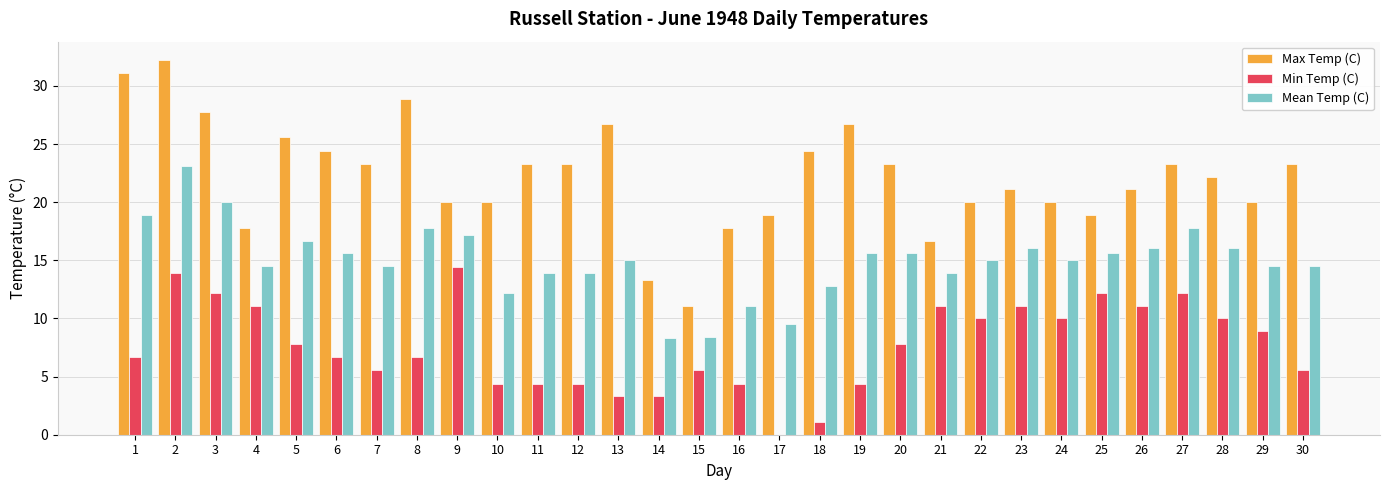

True or false: Min Temp (C) has a value of 5.7 at 2.

False